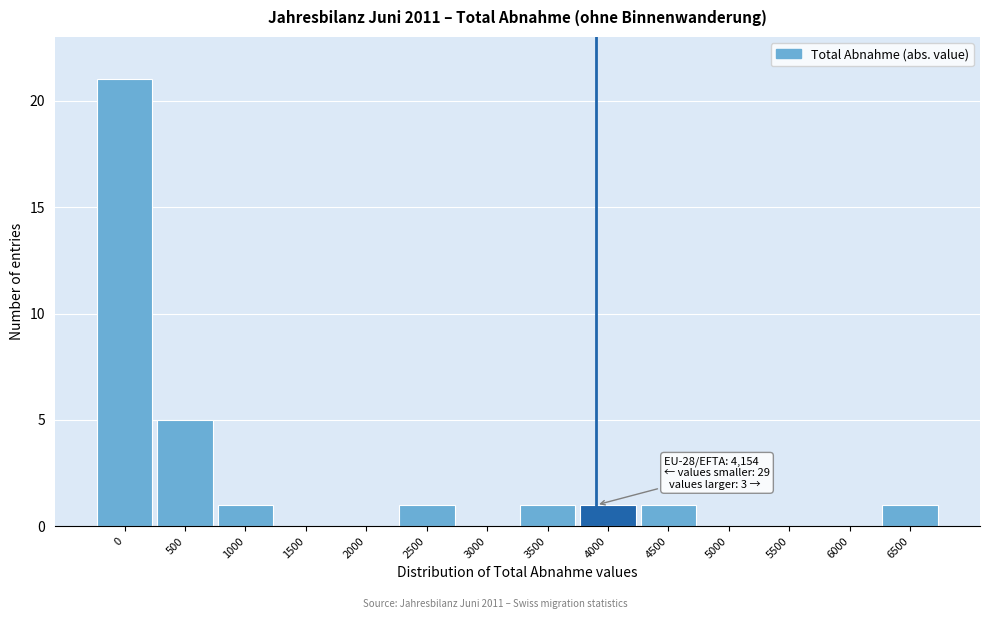

Reading left to right, what are all the values shown in this chart?

0=21	500=5	1000=1	1500=0	2000=0	2500=1	3000=0	3500=1	4000=1	4500=1	5000=0	5500=0	6000=0	6500=1